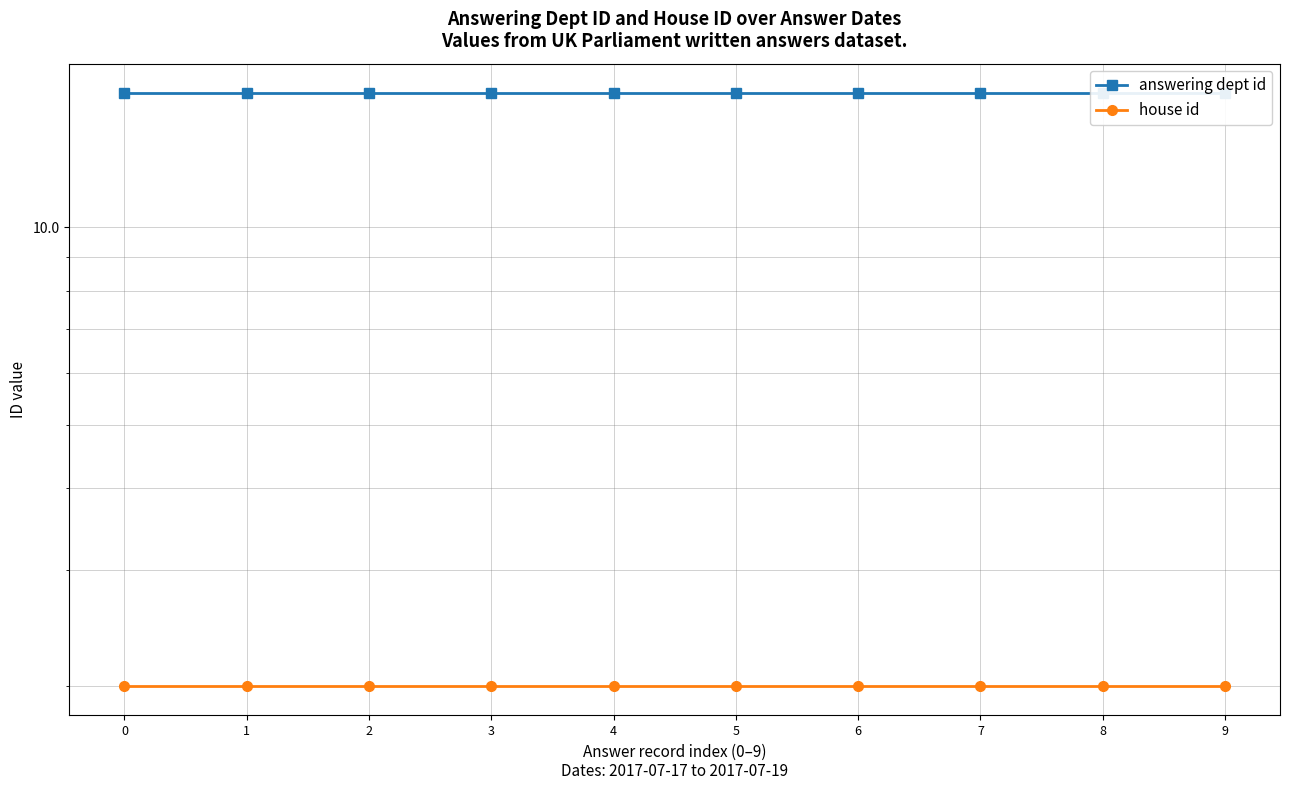

True or false: answering dept id has a value of 25 at 0.

False